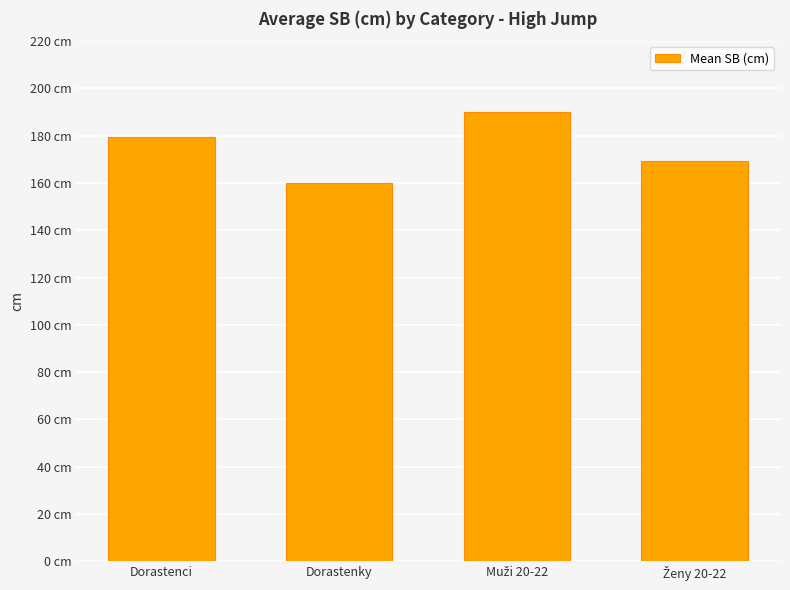

What is the difference between the values at Muži 20-22 and Ženy 20-22?

20.7